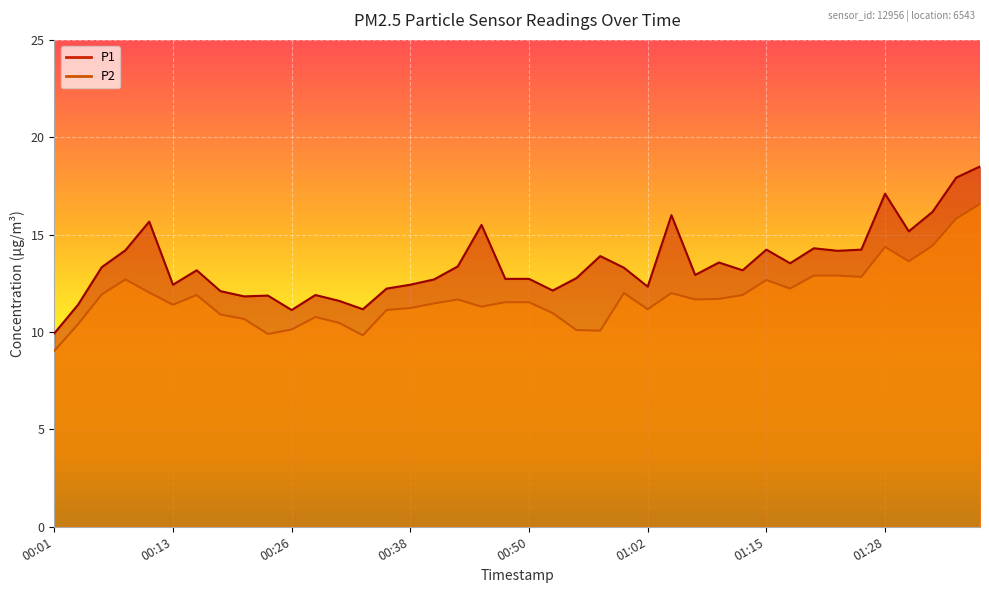

Reading left to right, transcribe all the data shown in this chart.

P1: 00:01=9.9	00:04=11.4	00:06=13.3	00:08=14.2	00:11=15.7	00:13=12.4	00:16=13.2	00:18=12.1	00:21=11.8	00:23=11.9	00:26=11.1	00:28=11.9	00:30=11.6	00:33=11.2	00:35=12.2	00:38=12.4	00:40=12.7	00:43=13.4	00:45=15.5	00:48=12.7	00:50=12.7	00:53=12.1	00:55=12.8	00:58=13.9	01:00=13.3	01:02=12.3	01:05=16.0	01:08=12.9	01:10=13.6	01:13=13.2	01:15=14.2	01:18=13.5	01:20=14.3	01:23=14.2	01:25=14.2	01:28=17.1	01:30=15.2	01:33=16.2	01:35=17.9	01:38=18.5
P2: 00:01=9.0	00:04=10.4	00:06=11.9	00:08=12.7	00:11=12.0	00:13=11.4	00:16=11.9	00:18=10.9	00:21=10.7	00:23=9.9	00:26=10.1	00:28=10.8	00:30=10.5	00:33=9.8	00:35=11.1	00:38=11.2	00:40=11.5	00:43=11.7	00:45=11.3	00:48=11.5	00:50=11.5	00:53=11.0	00:55=10.1	00:58=10.1	01:00=12.0	01:02=11.2	01:05=12.0	01:08=11.7	01:10=11.7	01:13=11.9	01:15=12.7	01:18=12.2	01:20=12.9	01:23=12.9	01:25=12.8	01:28=14.4	01:30=13.6	01:33=14.4	01:35=15.8	01:38=16.6